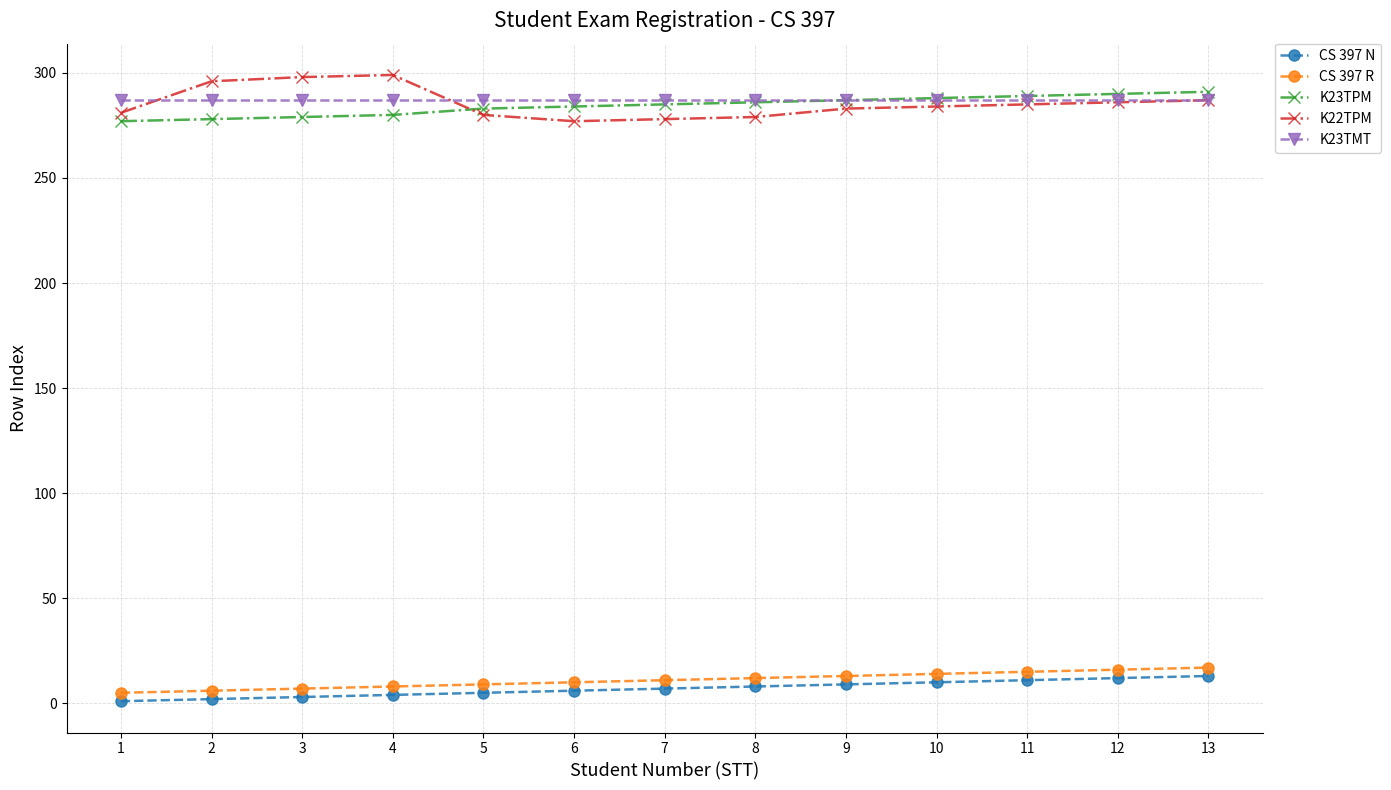

What is the maximum value shown in the chart?

299